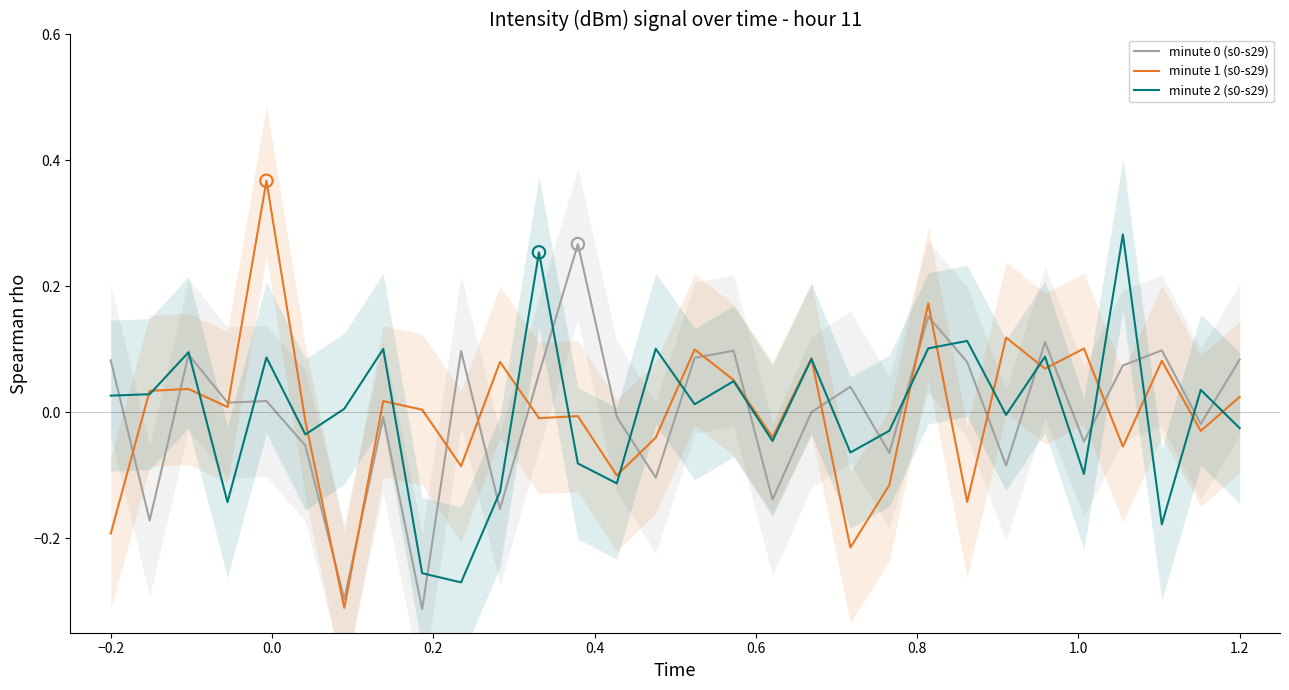

Which series has the largest total across all categories?

minute 2 (s0-s29)